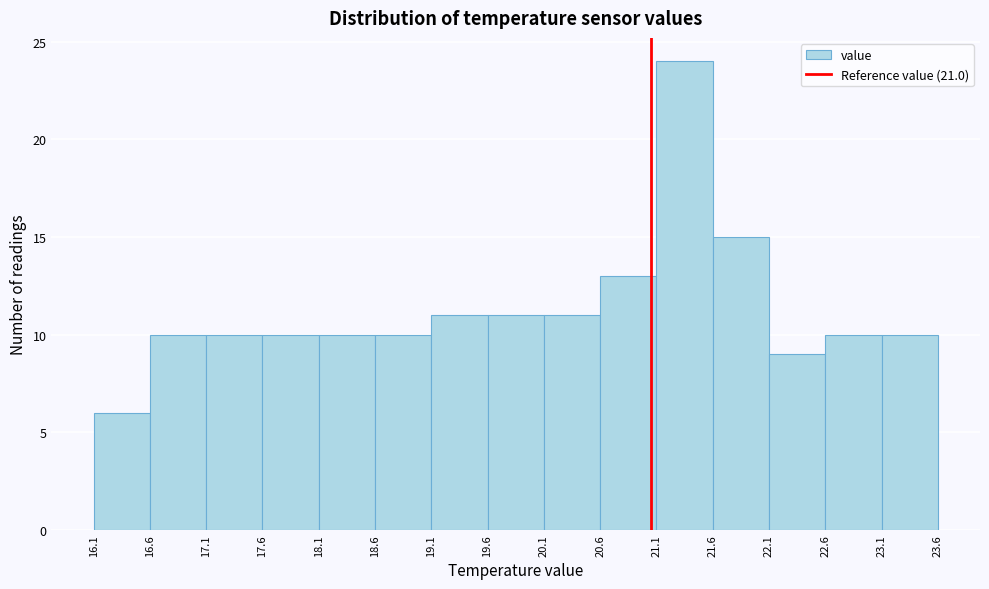

Reading left to right, list every bar in this chart as the range it spans on the x-axis followed by its height. The values are not printed on the chart, so give them approximately, as read against the axis.

16.1 to 16.6: 6
16.6 to 17.1: 10
17.1 to 17.6: 10
17.6 to 18.1: 10
18.1 to 18.6: 10
18.6 to 19.1: 10
19.1 to 19.6: 11
19.6 to 20.1: 11
20.1 to 20.6: 11
20.6 to 21.1: 13
21.1 to 21.6: 24
21.6 to 22.1: 15
22.1 to 22.6: 9
22.6 to 23.1: 10
23.1 to 23.6: 10